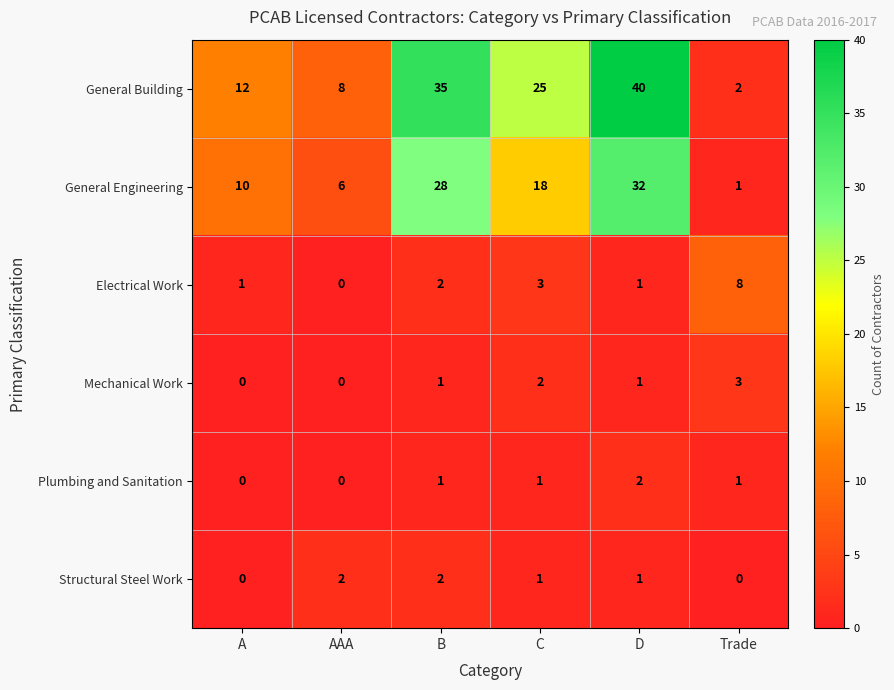

At which category does the chart reach its peak across all series?

D